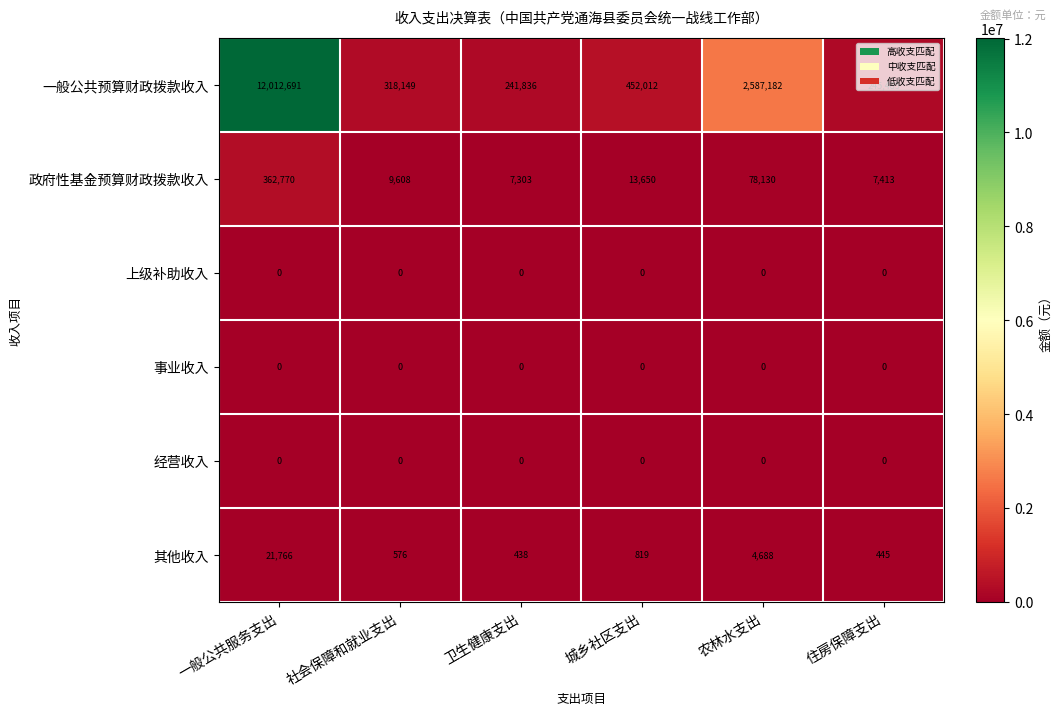

Read the 政府性基金预算财政拨款收入 value at 卫生健康支出, to the nearest 50.

7300